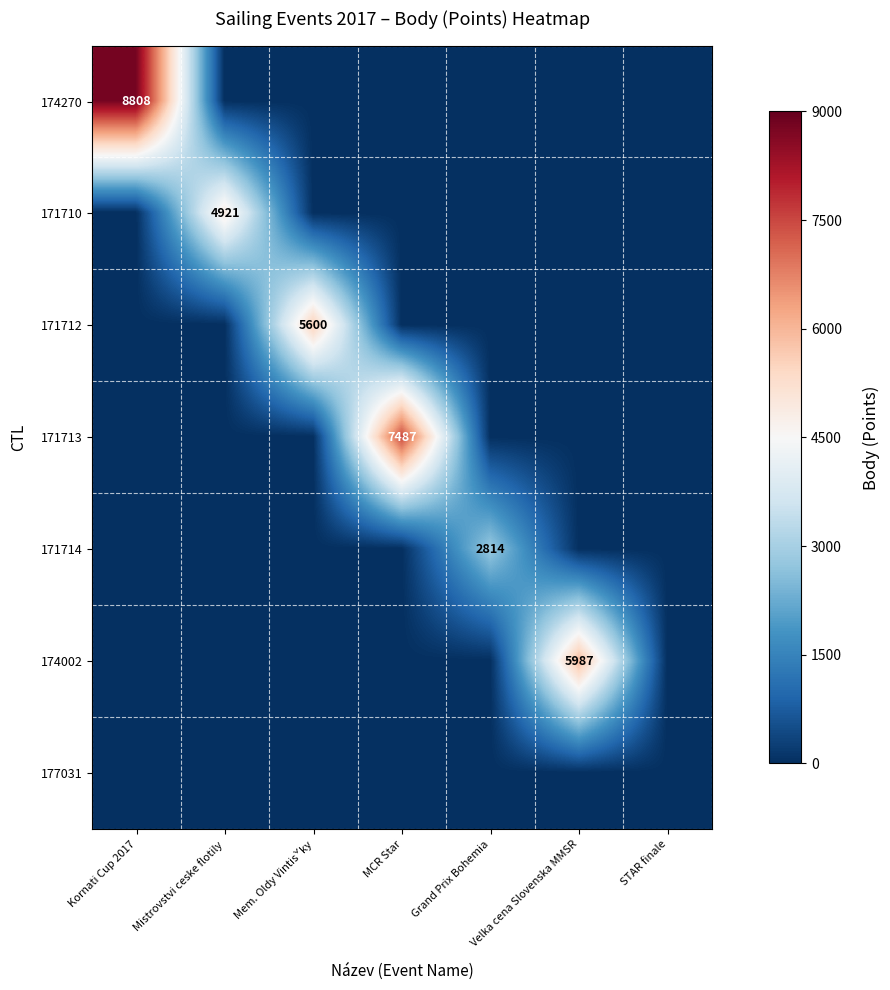

Is it true that 174270 equals 8808 at Kornati Cup 2017?

True